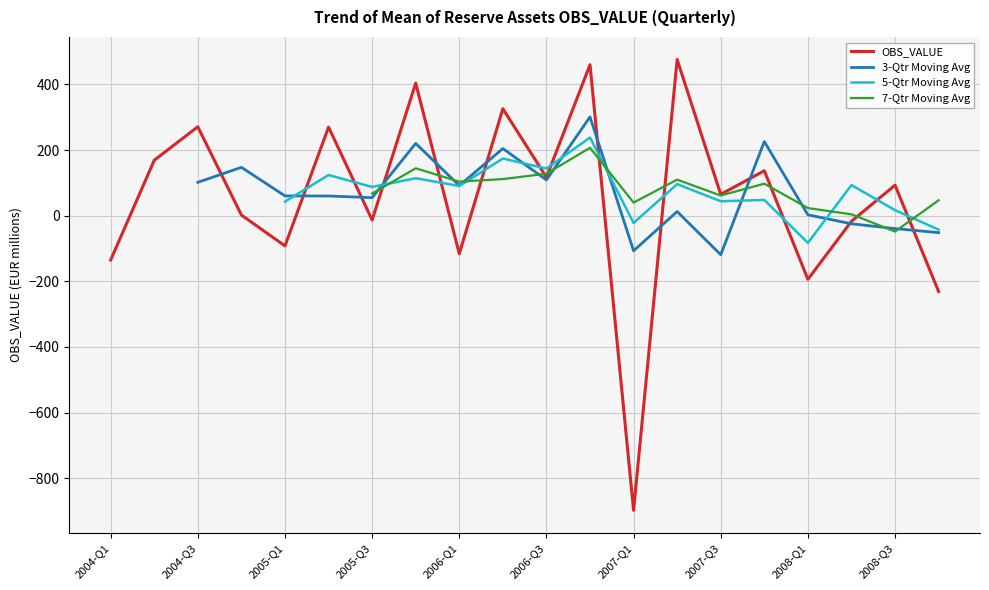

What is the label of the 13th point from the left?

2007-Q1